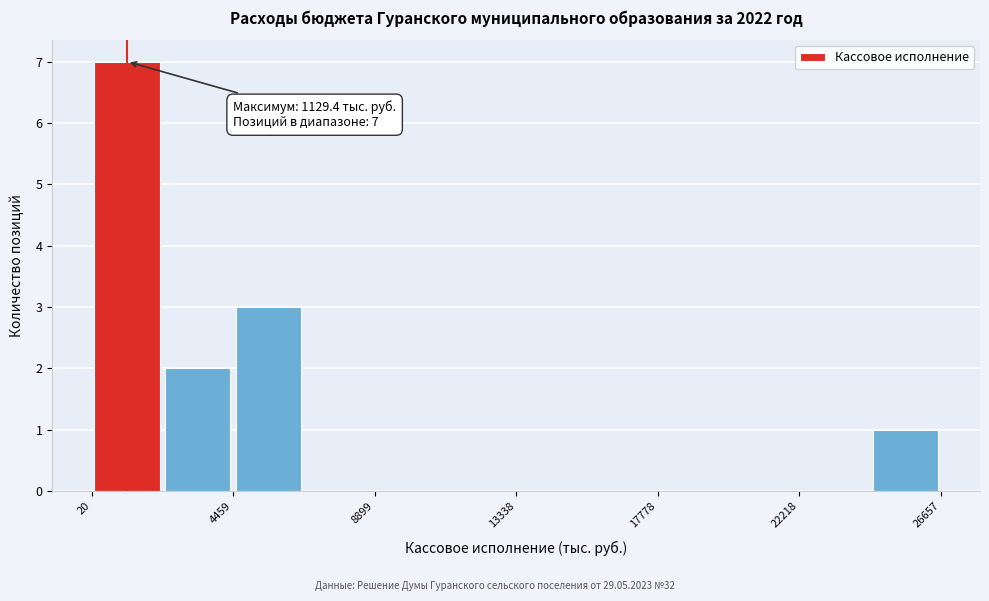

Which range on the x-axis has the tallest bar?

0 to 2000